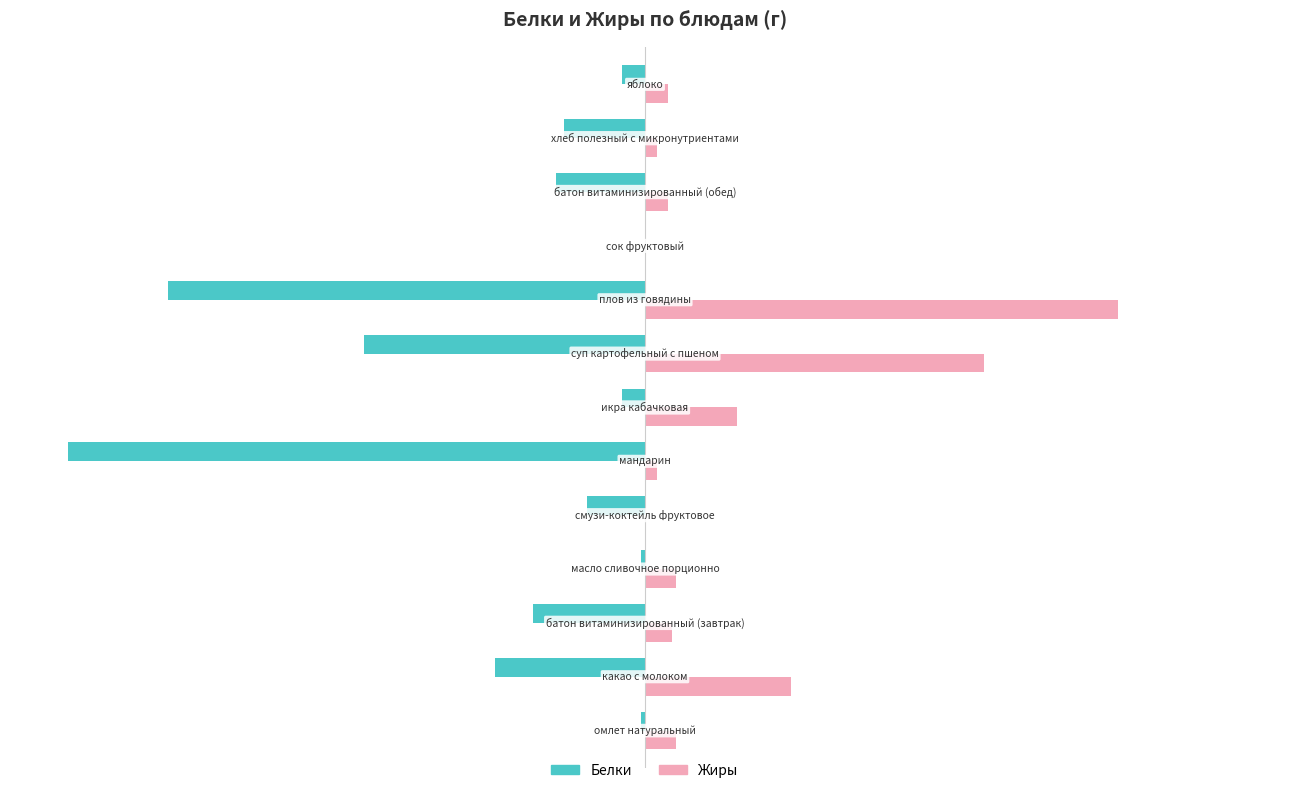

Which series has the largest range (max minus min)?

Белки